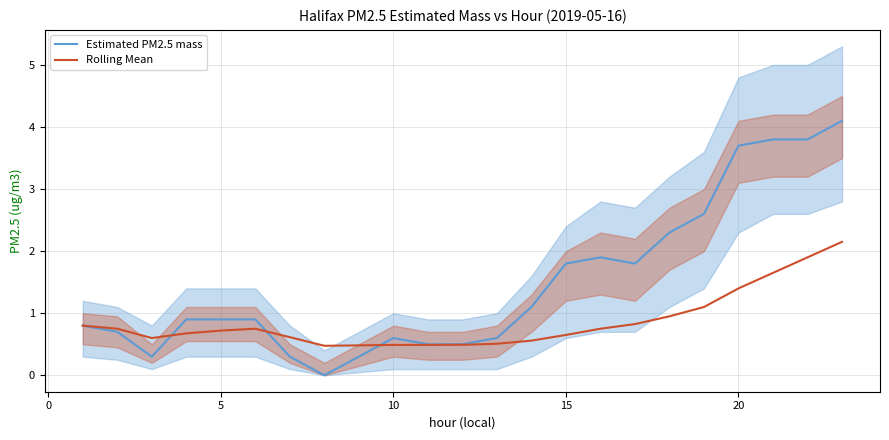

True or false: Rolling Mean has a value of 1.2 at 5.

False